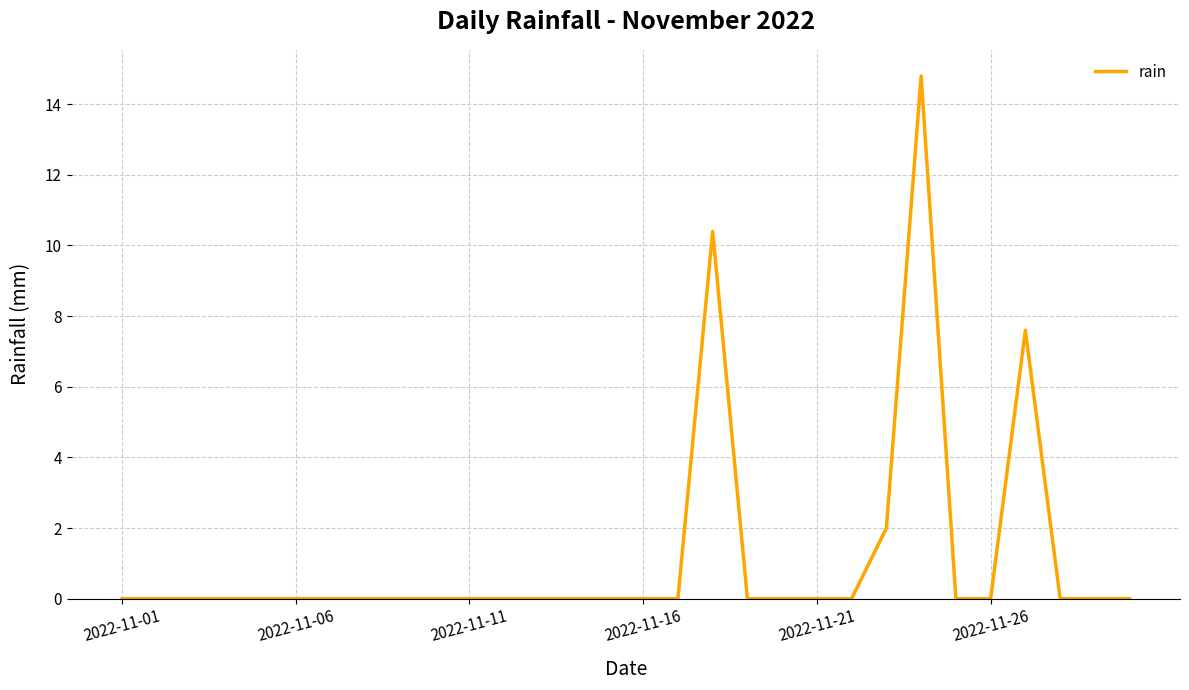

Reading left to right, list all the values displayed in this chart.

0.0	0.0	0.0	0.0	0.0	0.0	0.0	0.0	0.0	0.0	0.0	0.0	0.0	0.0	0.0	0.0	0.0	10.4	0.0	0.0	0.0	0.0	2.0	14.8	0.0	0.0	7.6	0.0	0.0	0.0